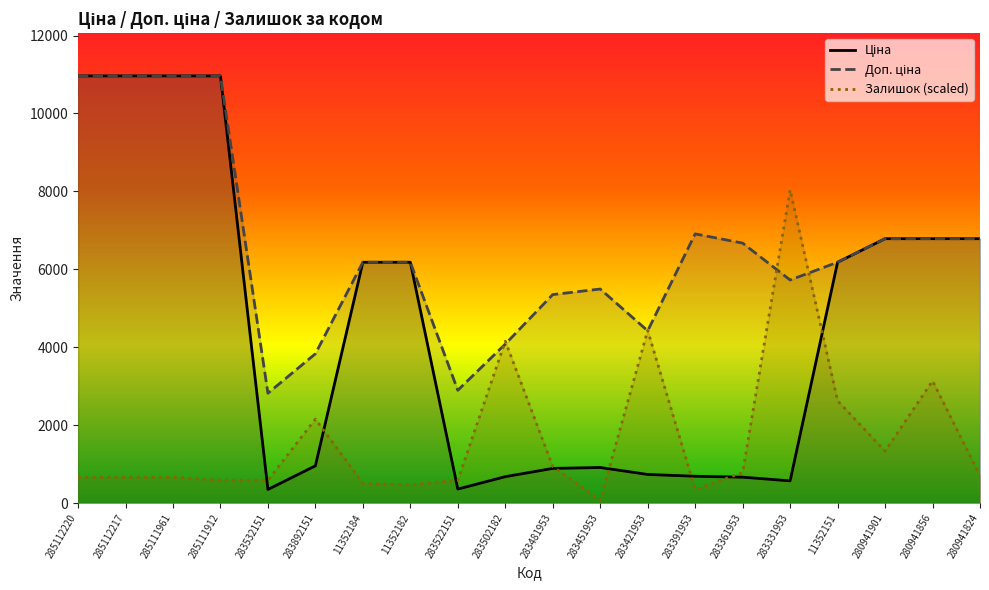

How many categories are shown in the chart?

20